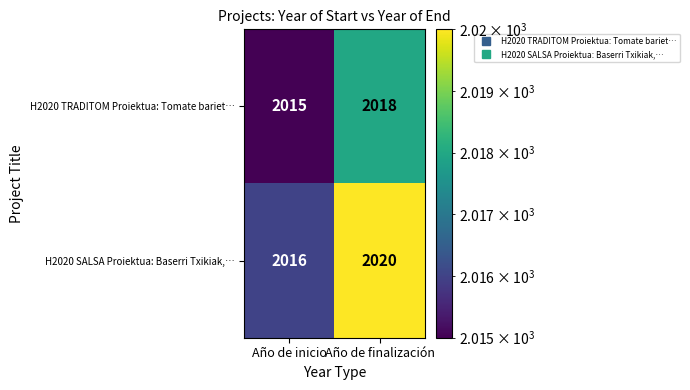

Reading right to left, list all the values displayed in this chart.

H2020 TRADITOM Proiektua: Tomate bariet…: 2018	2015
H2020 SALSA Proiektua: Baserri Txikiak,…: 2020	2016